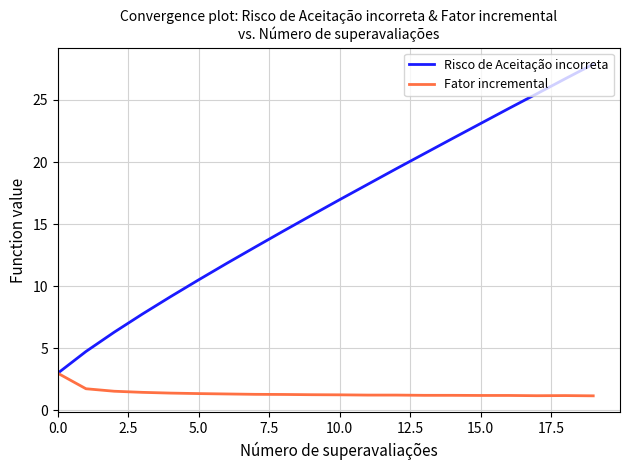

Which series has the widest spread of values?

Risco de Aceitação incorreta